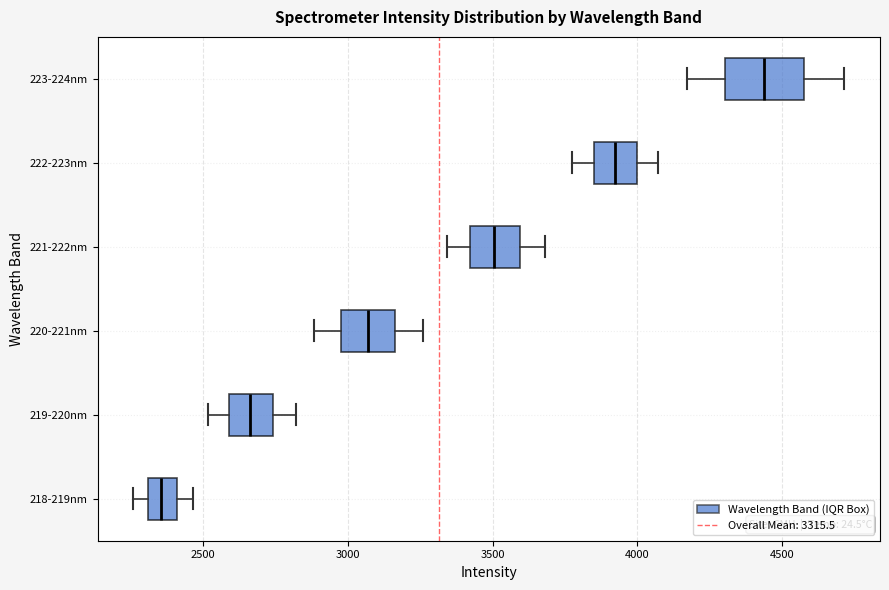

Where is the left edge of the box for 222-223nm on the x-axis? The values are not printed on the chart, so give them approximately, as read against the axis.

3850